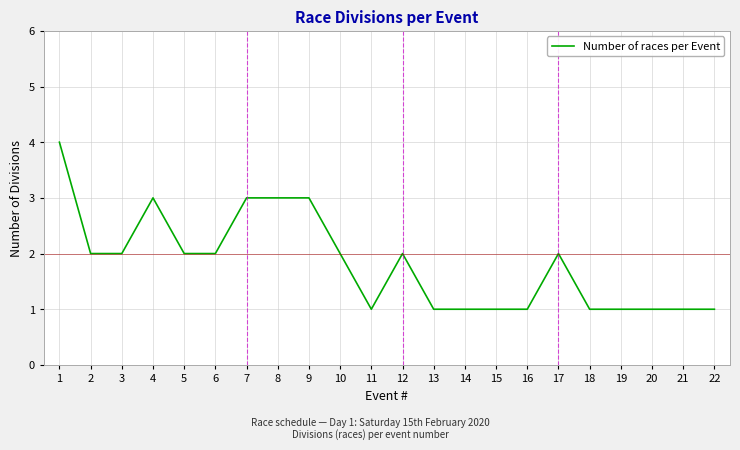

Reading left to right, what are all the values shown in this chart?

4	2	2	3	2	2	3	3	3	2	1	2	1	1	1	1	2	1	1	1	1	1